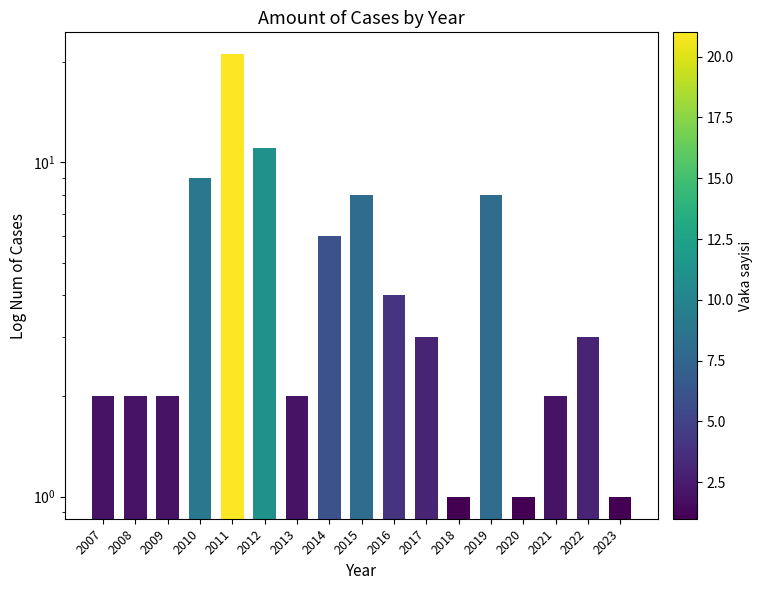

What is the sum of the values at 2023 and 2008?

3